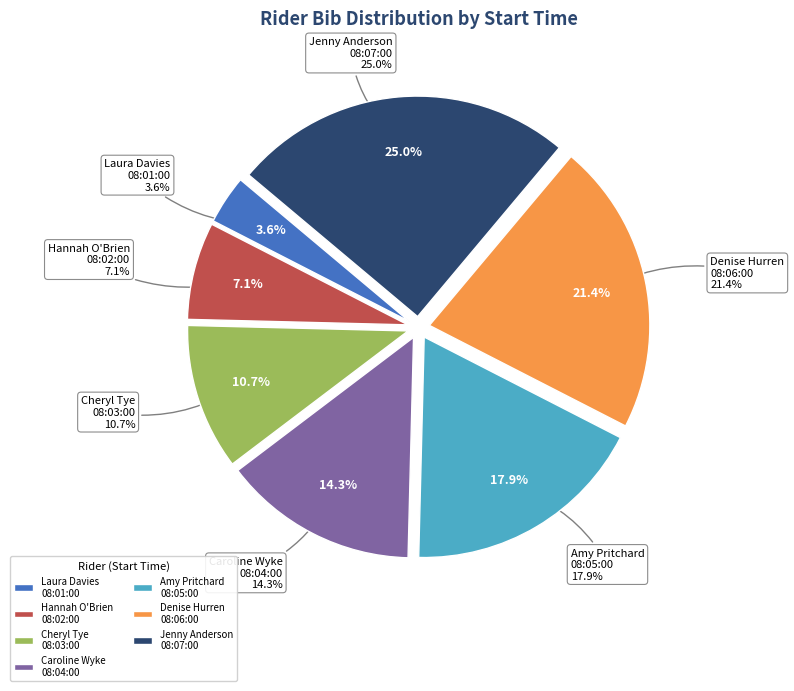

To the nearest percent, what is the difference between the largest and smallest slice percentages?

21%